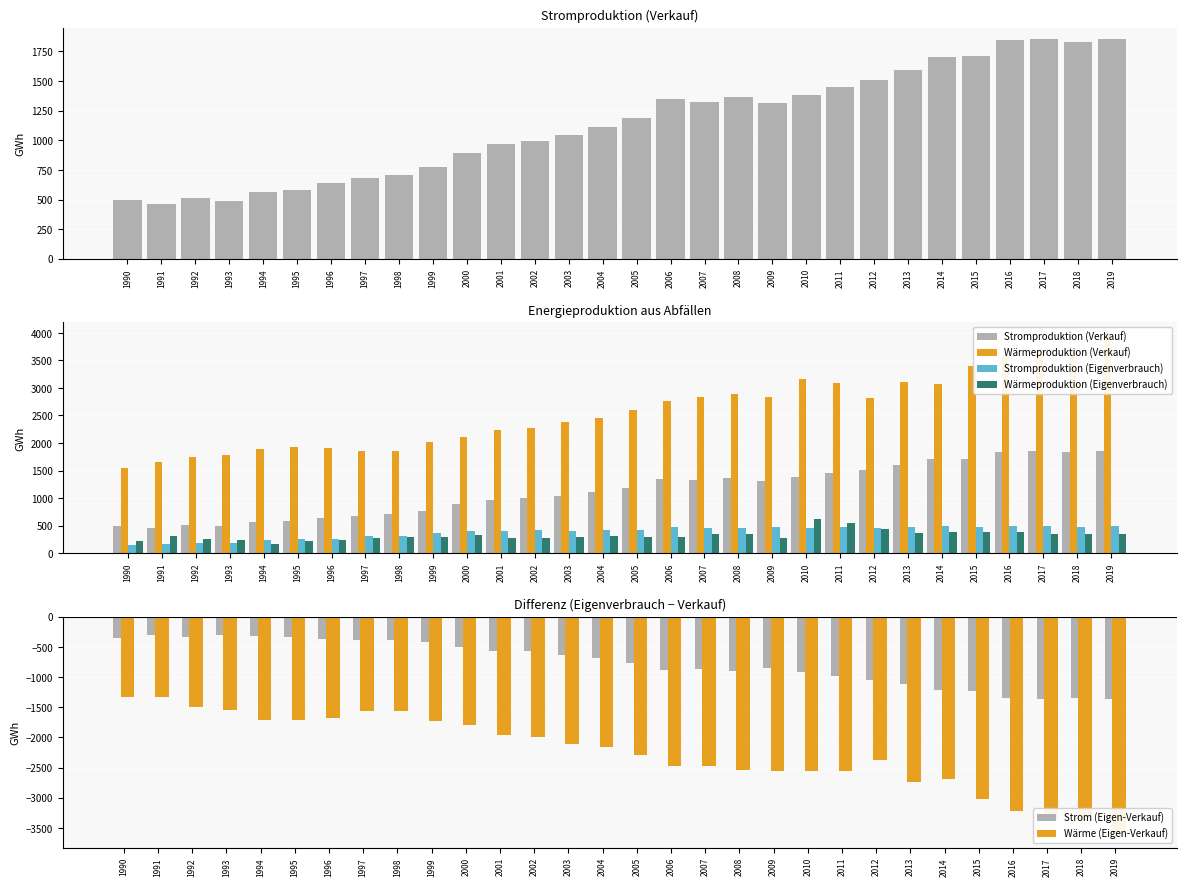

Which category has the highest value across all series?

2019